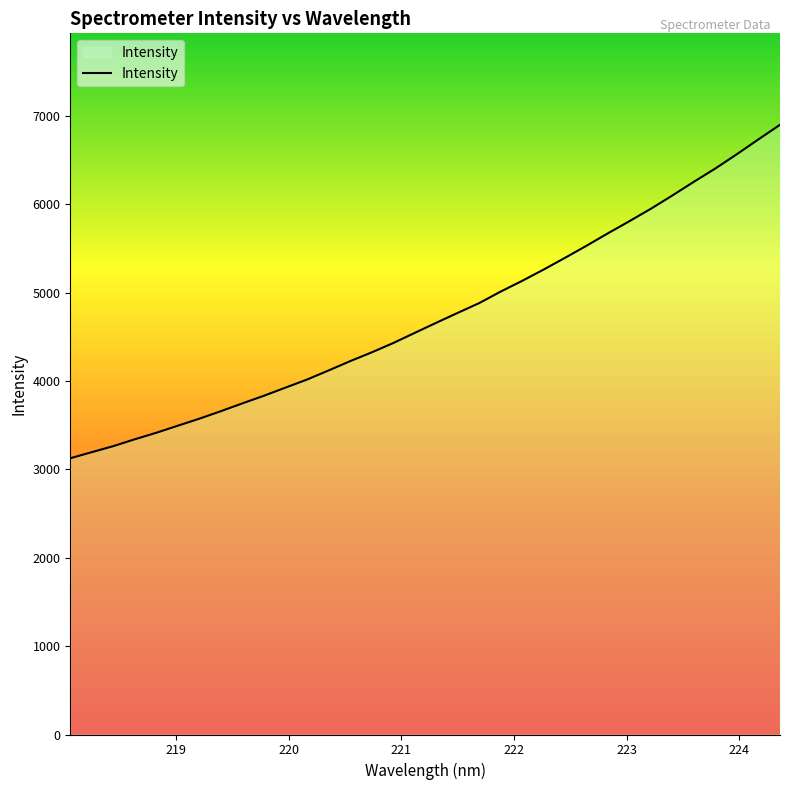

How many values are below 4659?

17